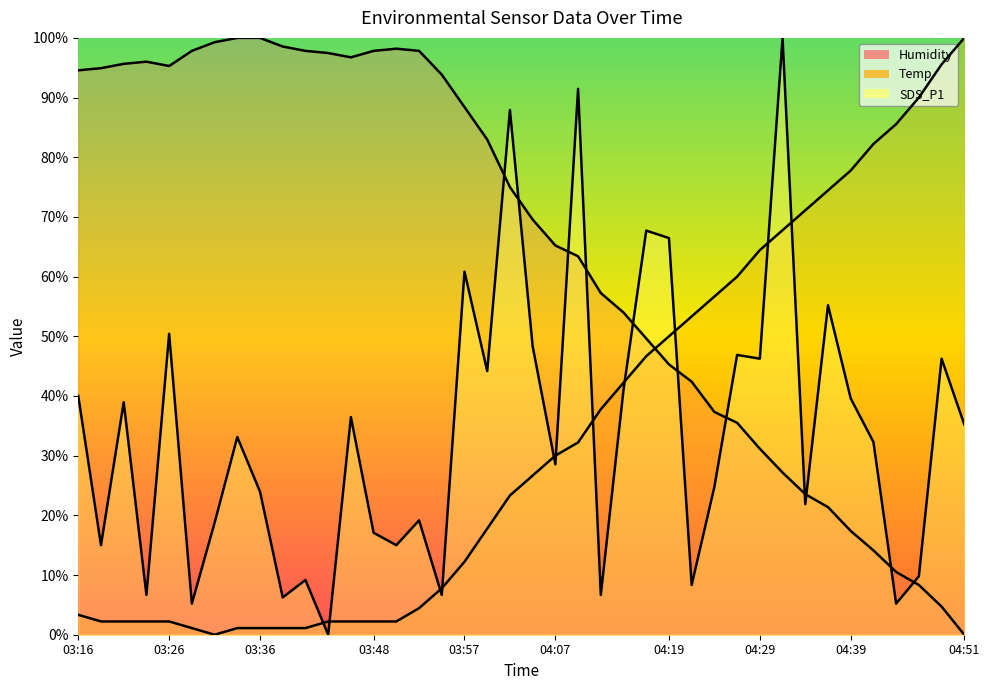

Where is the first local maximum for SDS_P1?

03:21